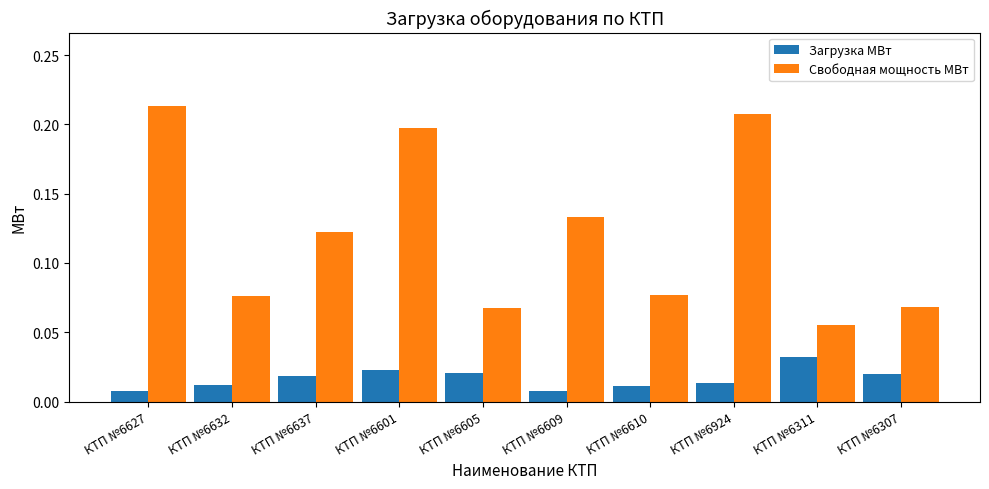

Is it true that Свободная мощность МВт equals 0.0 at КТП №6610?

False